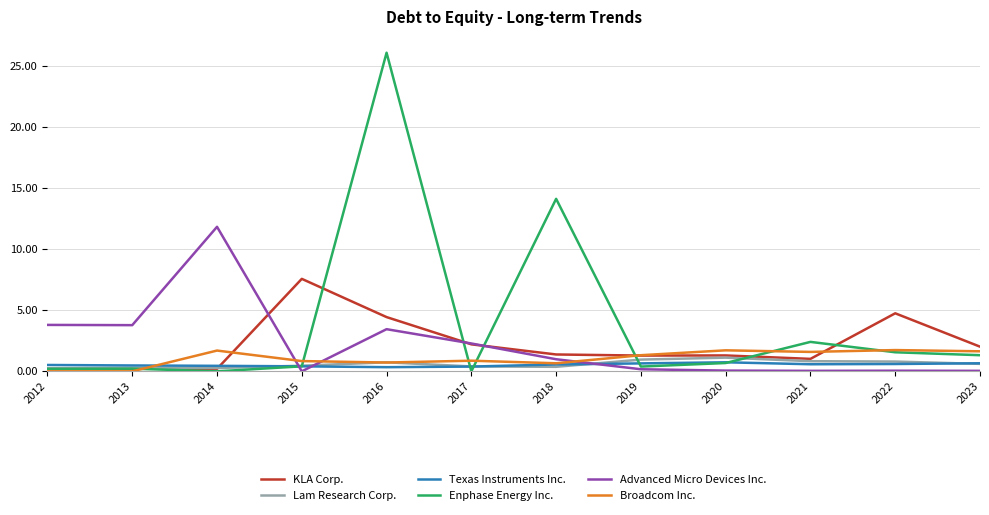

List the series in order of their peak value, highest first.

Enphase Energy Inc., Advanced Micro Devices Inc., KLA Corp., Broadcom Inc., Lam Research Corp., Texas Instruments Inc.